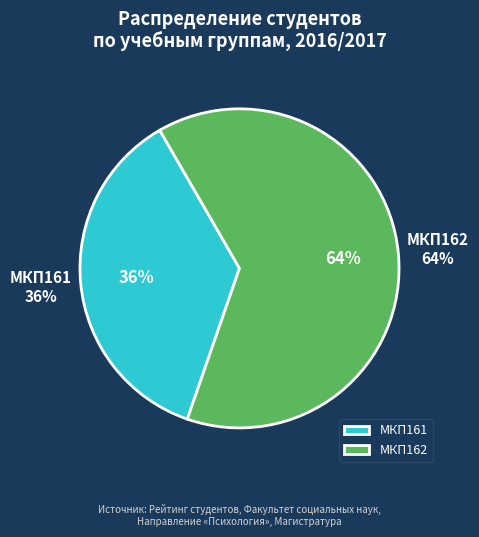

Rank the categories by value from highest to lowest.

МКП162, МКП161